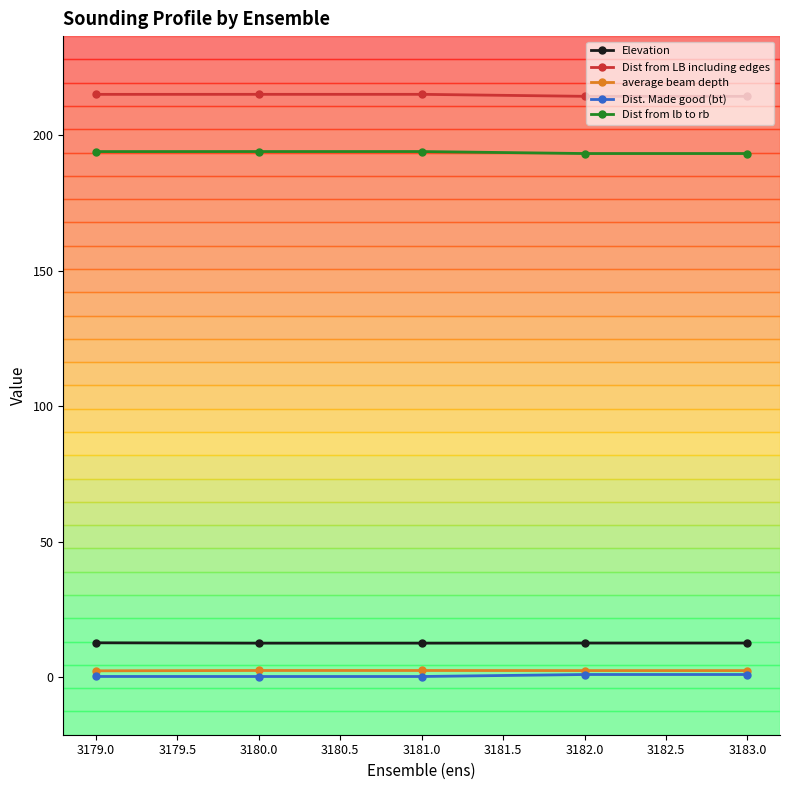

What is the label of the 1st point from the left?

3179.0